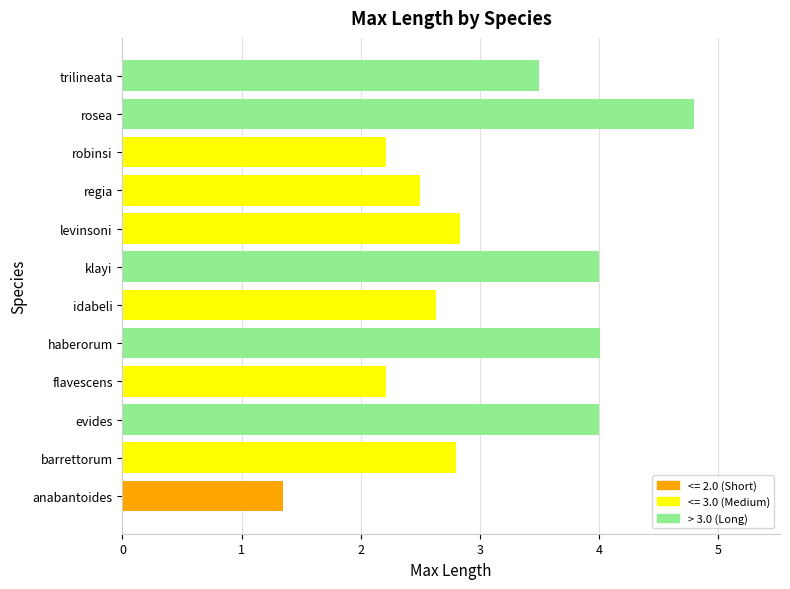

How many categories are shown in the chart?

12